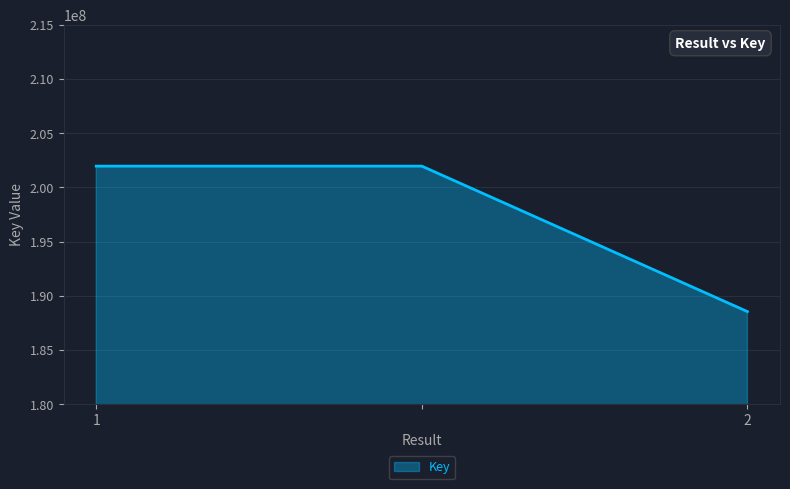

What is the smallest value displayed?

188545793